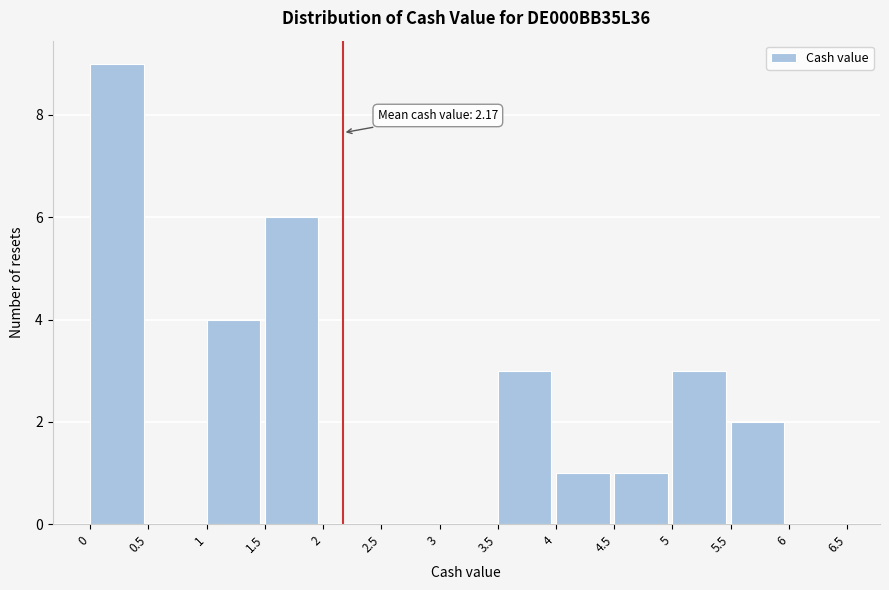

Which range on the x-axis has the tallest bar?

0 to 0.5